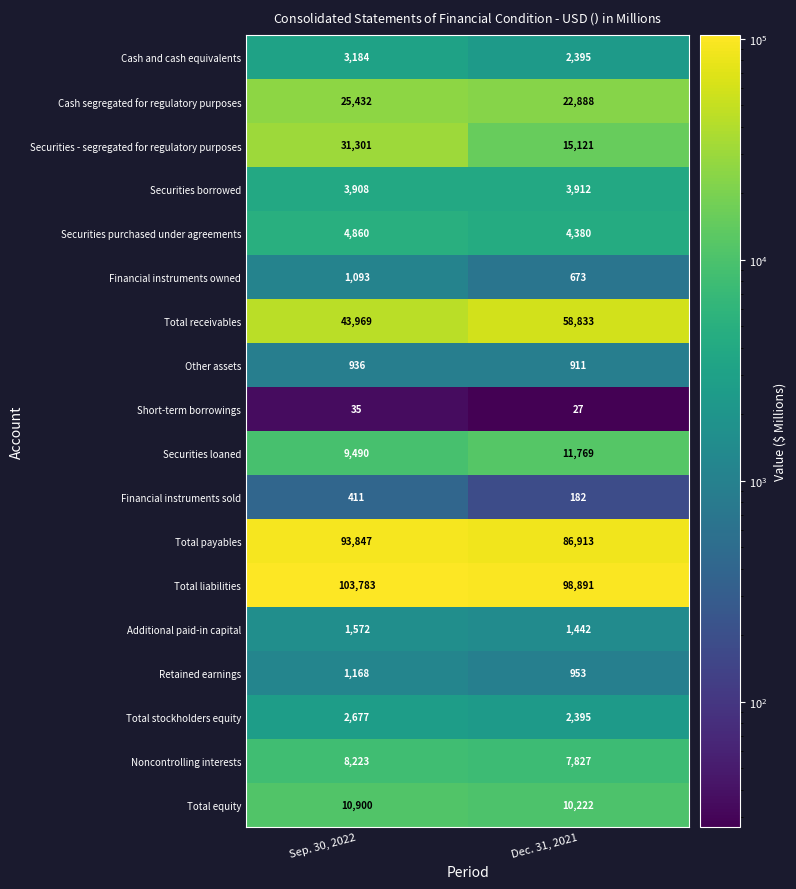

Which series has the widest spread of values?

Securities - segregated for regulatory purposes